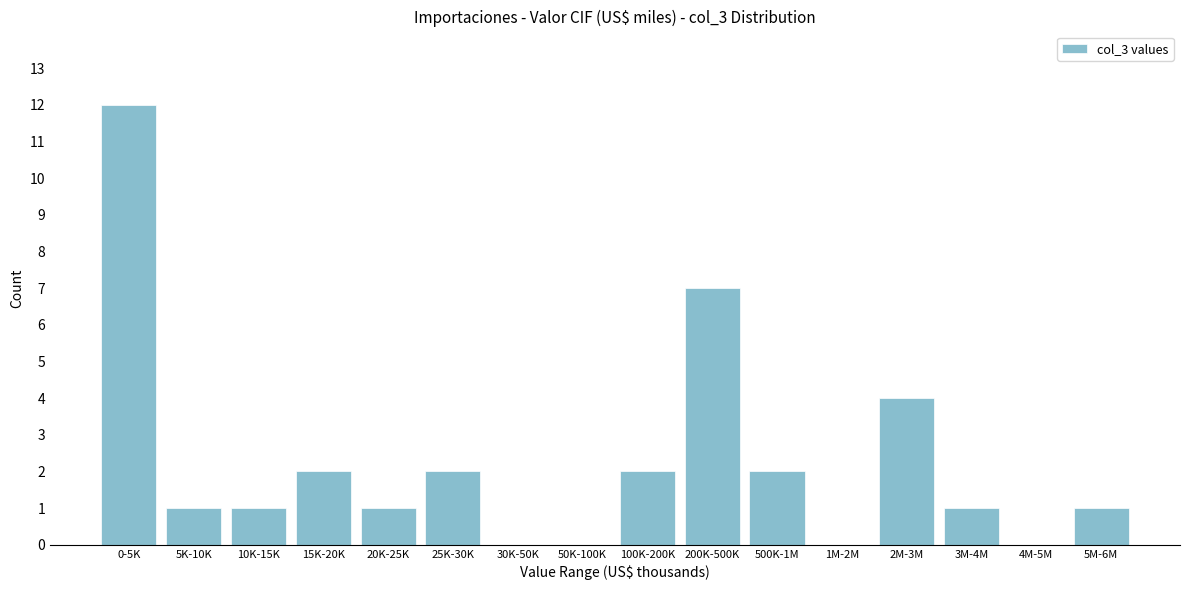

Reading left to right, what are all the values shown in this chart?

0-5K=12	5K-10K=1	10K-15K=1	15K-20K=2	20K-25K=1	25K-30K=2	30K-50K=0	50K-100K=0	100K-200K=2	200K-500K=7	500K-1M=2	1M-2M=0	2M-3M=4	3M-4M=1	4M-5M=0	5M-6M=1